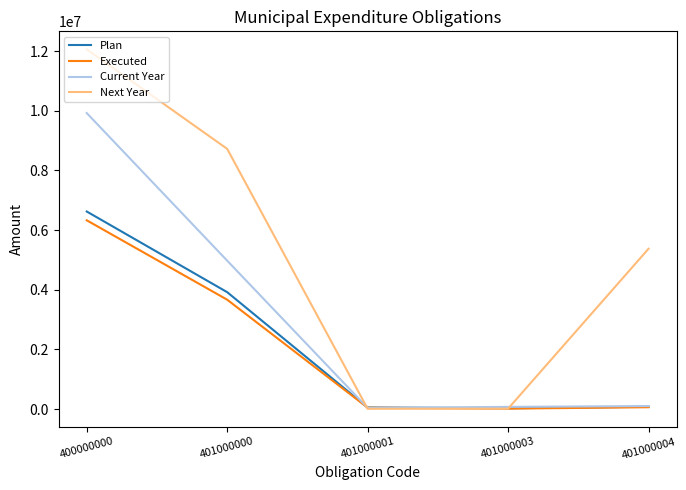

What are all the series names shown in the legend?

Plan, Executed, Current Year, Next Year